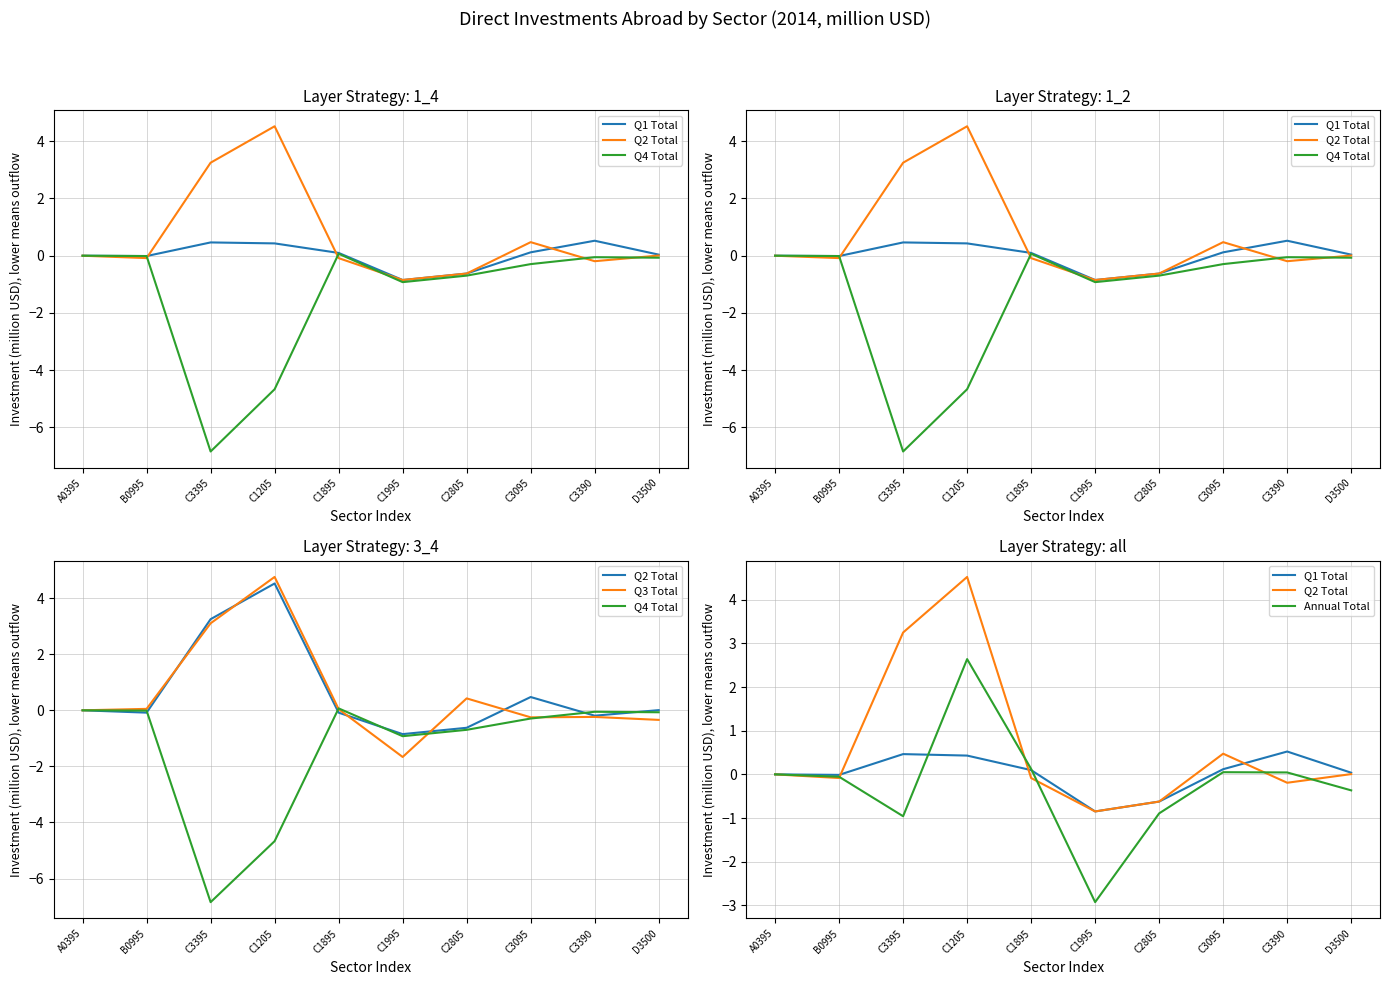

True or false: Q1 Total and Q3 Total intersect in this chart.

True